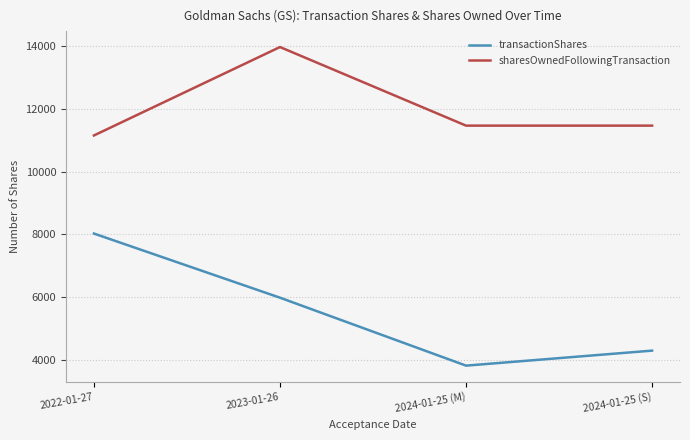

What is the difference between the highest and lowest values at 2022-01-27?

3123